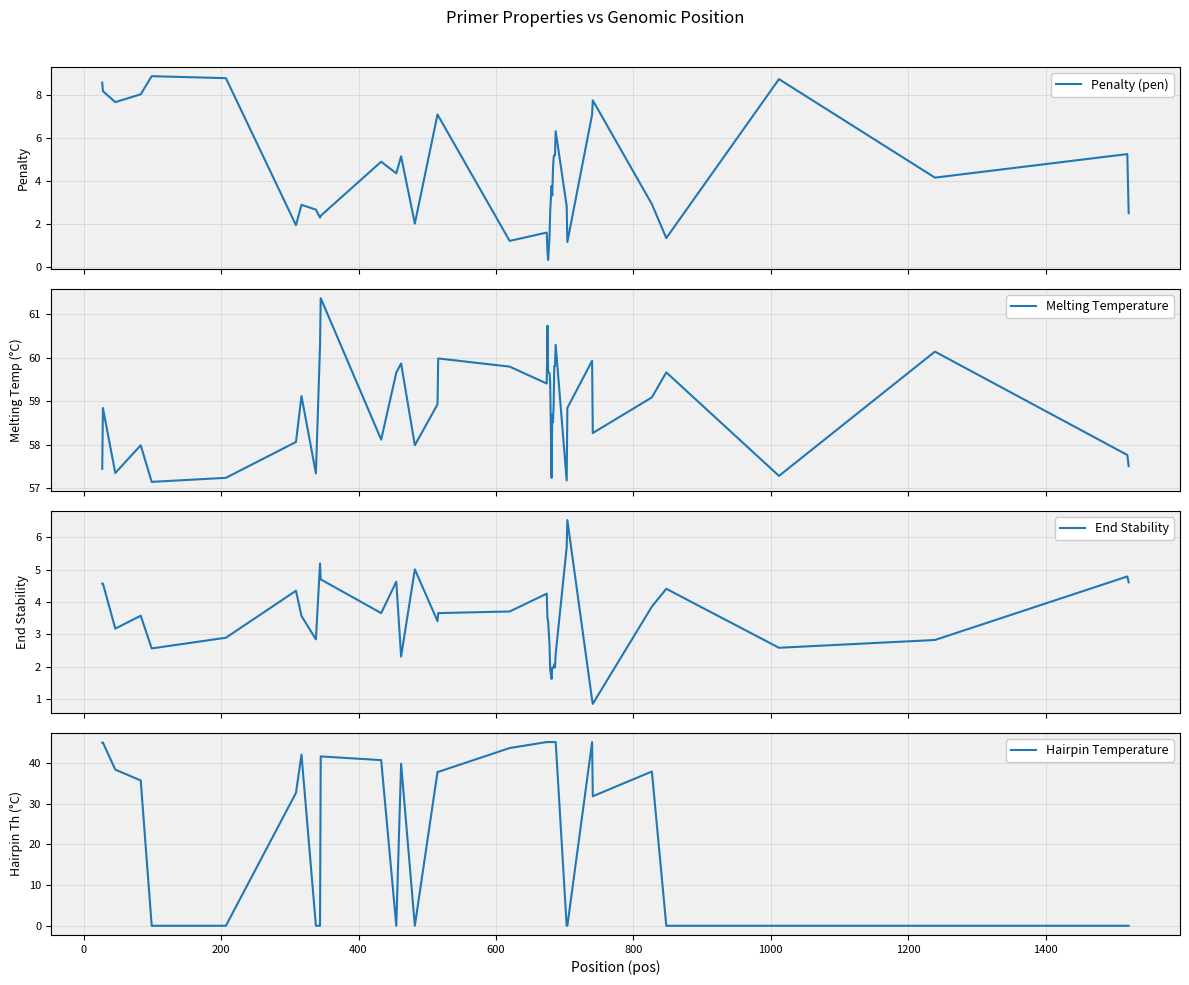

In End Stability, how many points are higher than both neighbors (excluding endpoints)?

10